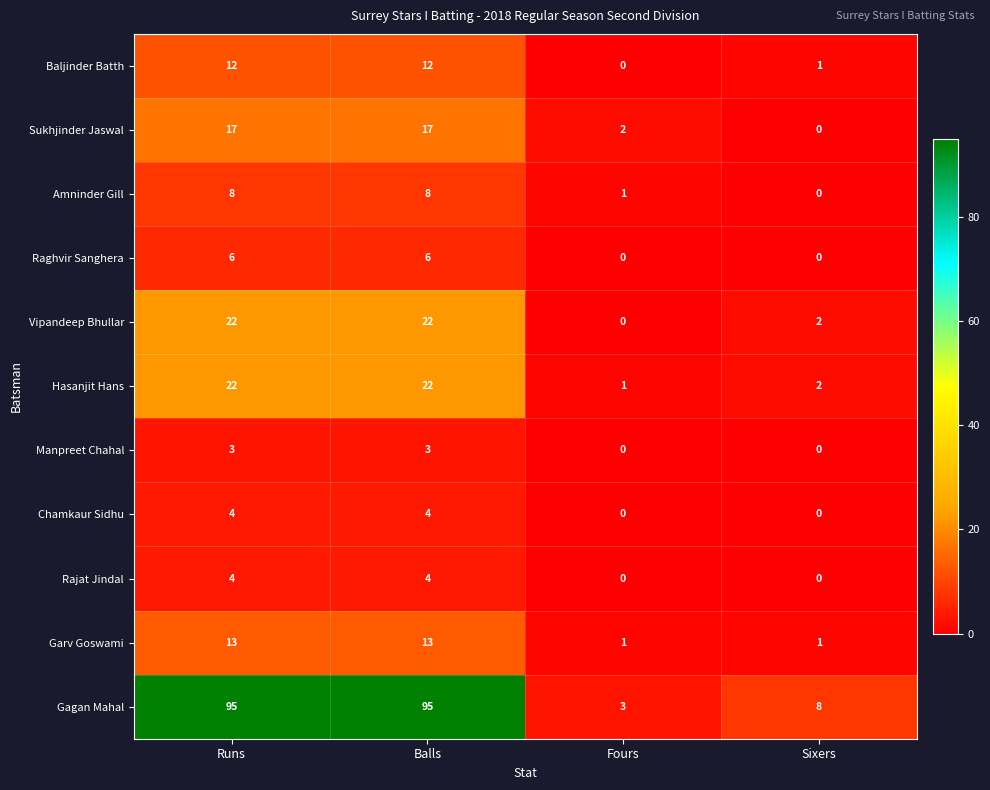

What is the difference between the maximum and minimum values in the Manpreet Chahal series?

3